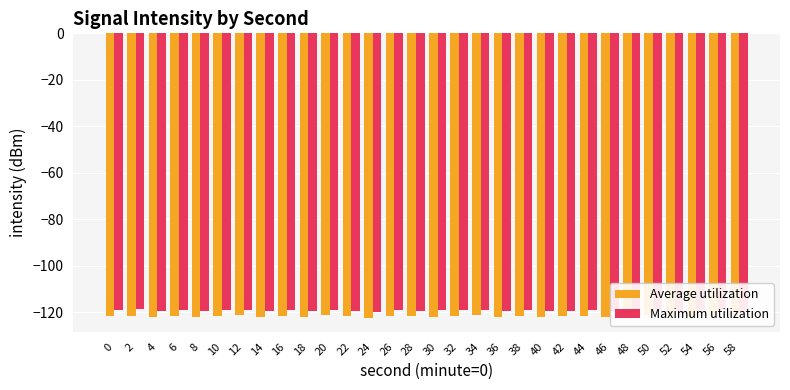

At which category is the sum across all series the highest?

20